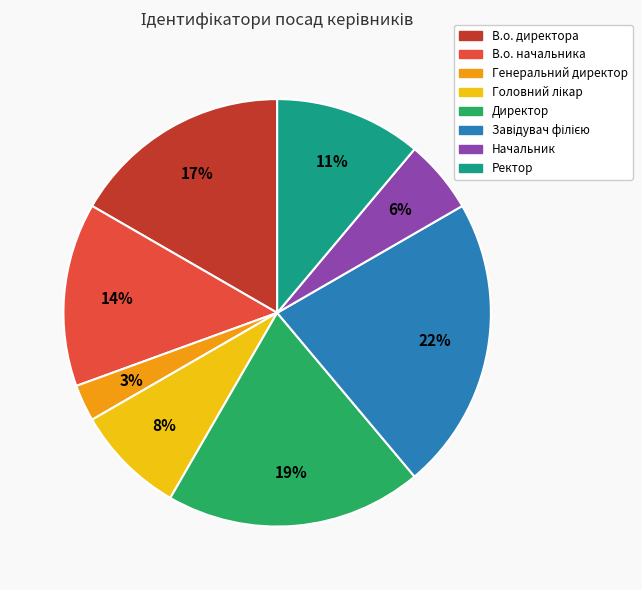

Combined, do В.о. директора and Генеральний директор account for over 50%?

No